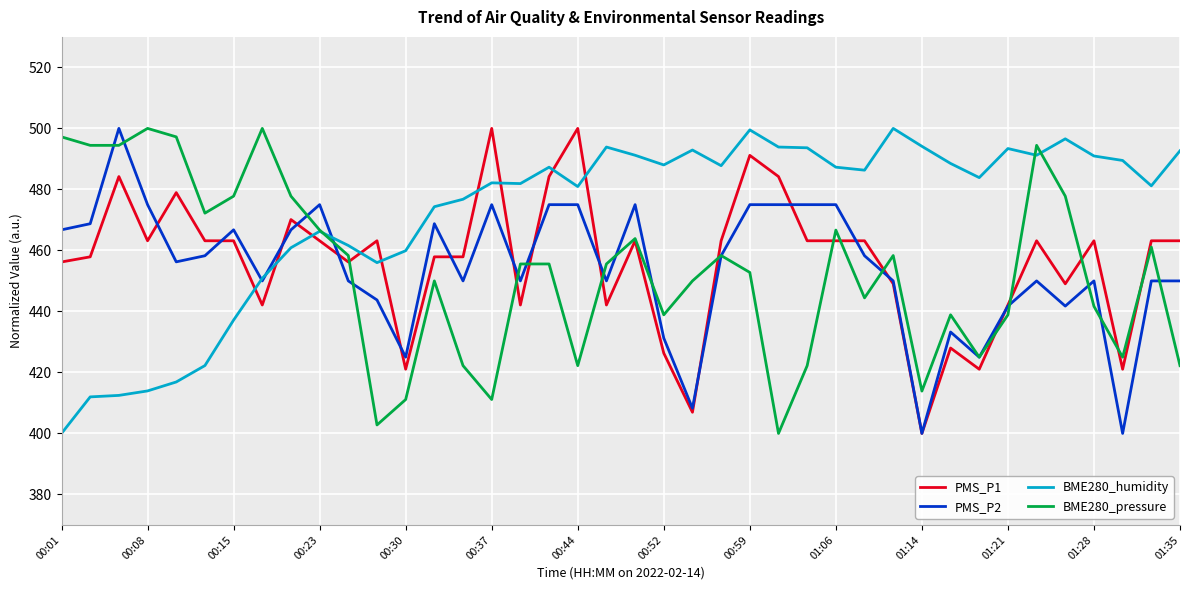

What is the difference between the second highest and minimum values in the BME280_humidity series?

99.5